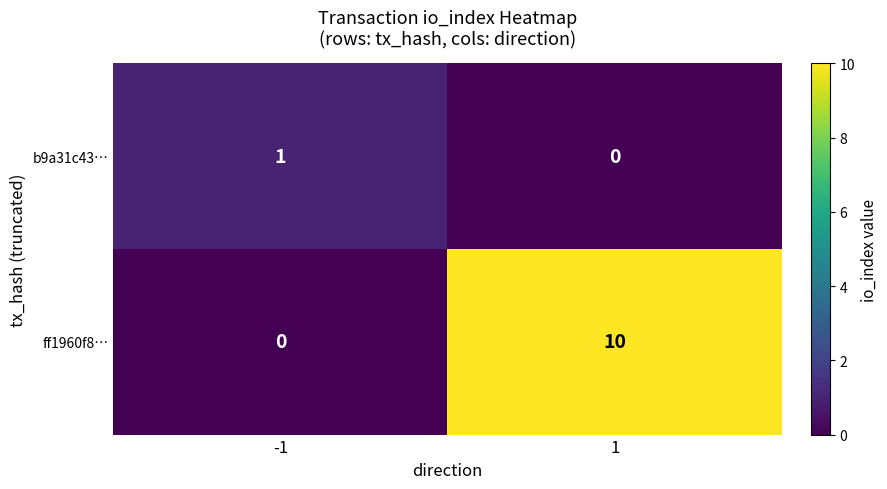

Is it true that b9a31c43… equals 0 at 1?

True